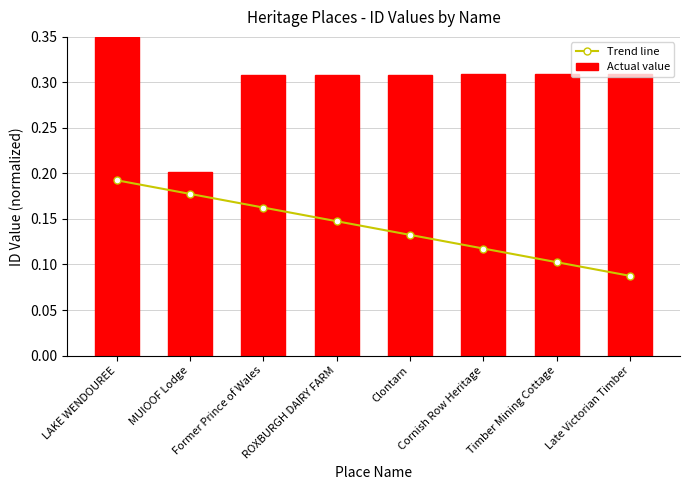

What is the greatest value displayed?

0.3